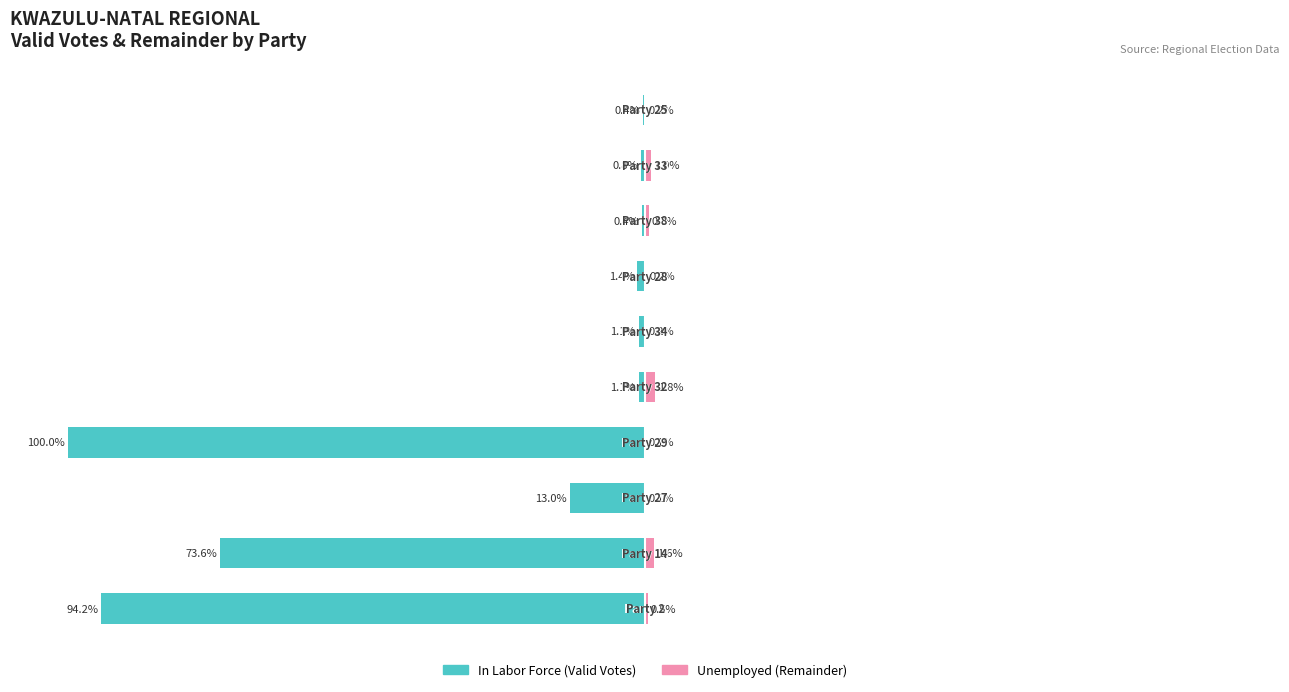

What are all the series names shown in the legend?

In Labor Force, Unemployed